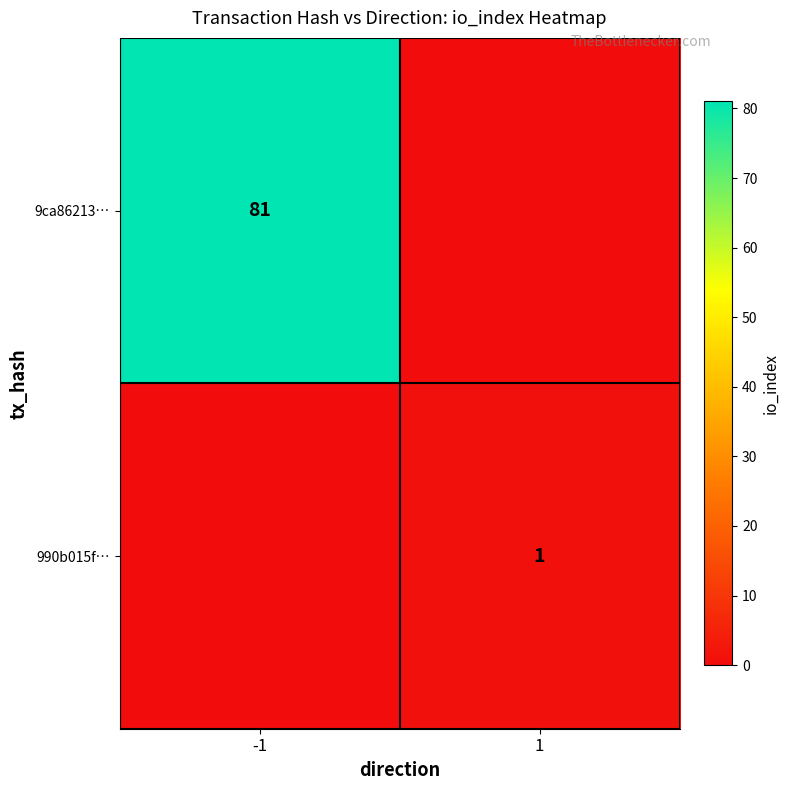

True or false: 9ca86213… has a value of 81 at -1.

True